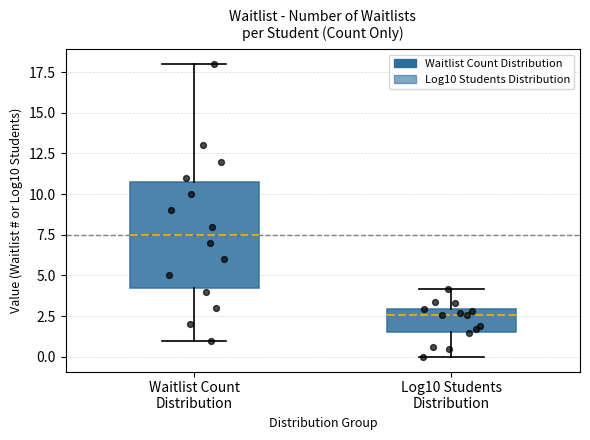

Reading left to right, read every box against the y-axis: the position of its median line, the range the box covers, and the ends of its whiskers. The values are not printed on the chart, so give them approximately, as read against the axis.

Waitlist Count Distribution: median 7.5, box 4.5 to 11.0, whiskers 1.0 to 18.0
Log10 Students Distribution: median 2.5, box 1.5 to 3.0, whiskers 0.0 to 4.0